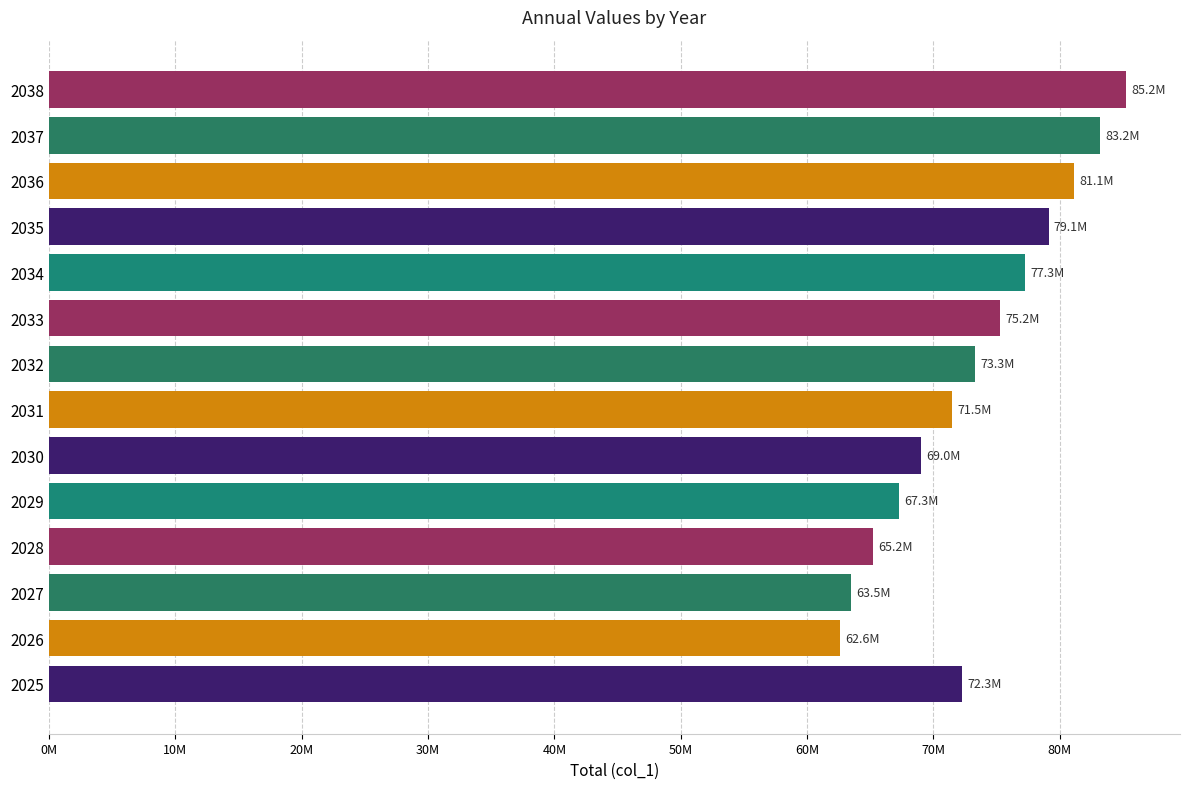

Does the chart contain any negative values?

No